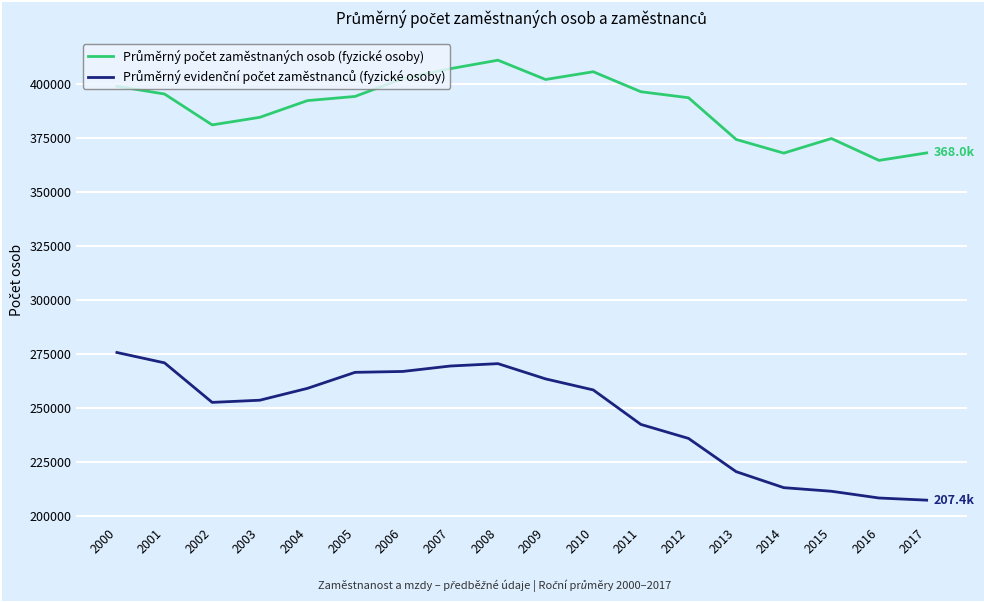

What is the minimum value shown in the chart?

207350.4